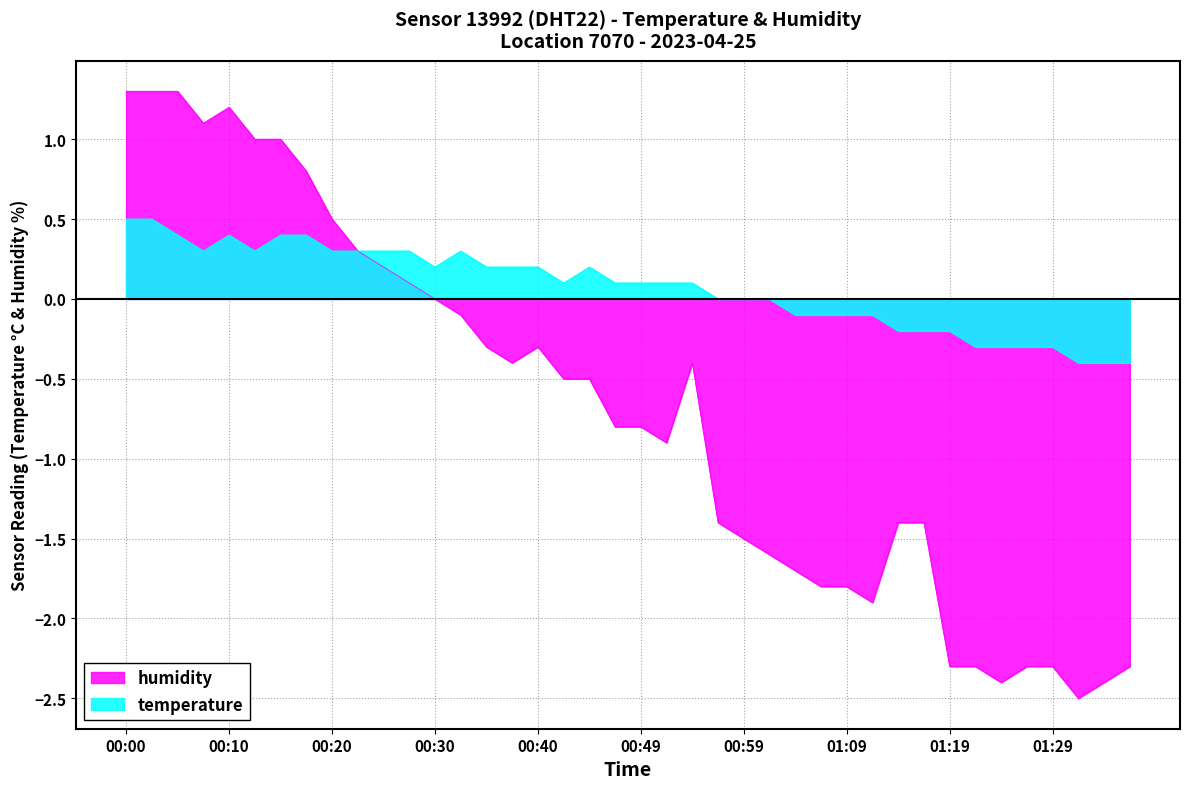

What is the label of the 24th point from the right?

00:40